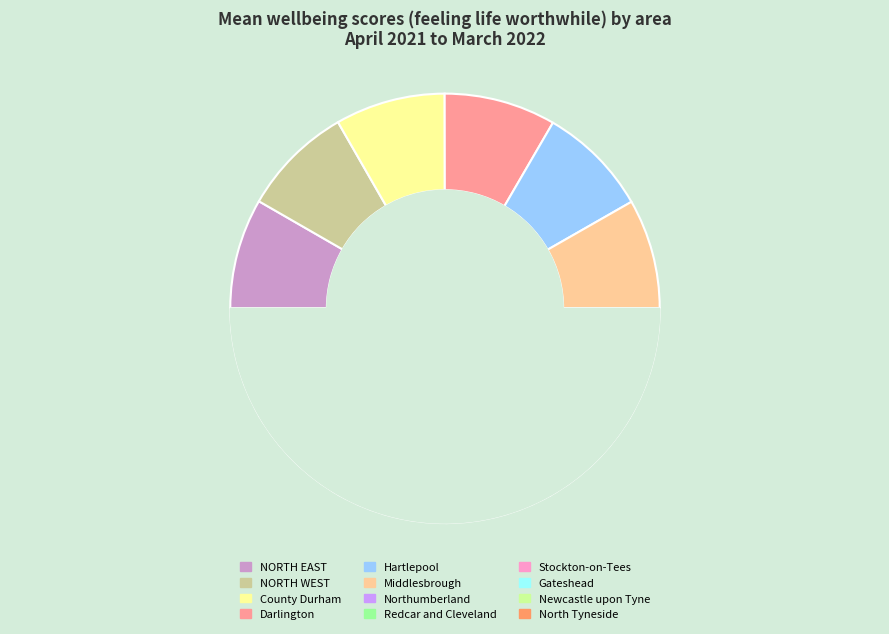

Is Stockton-on-Tees the majority of the pie?

No